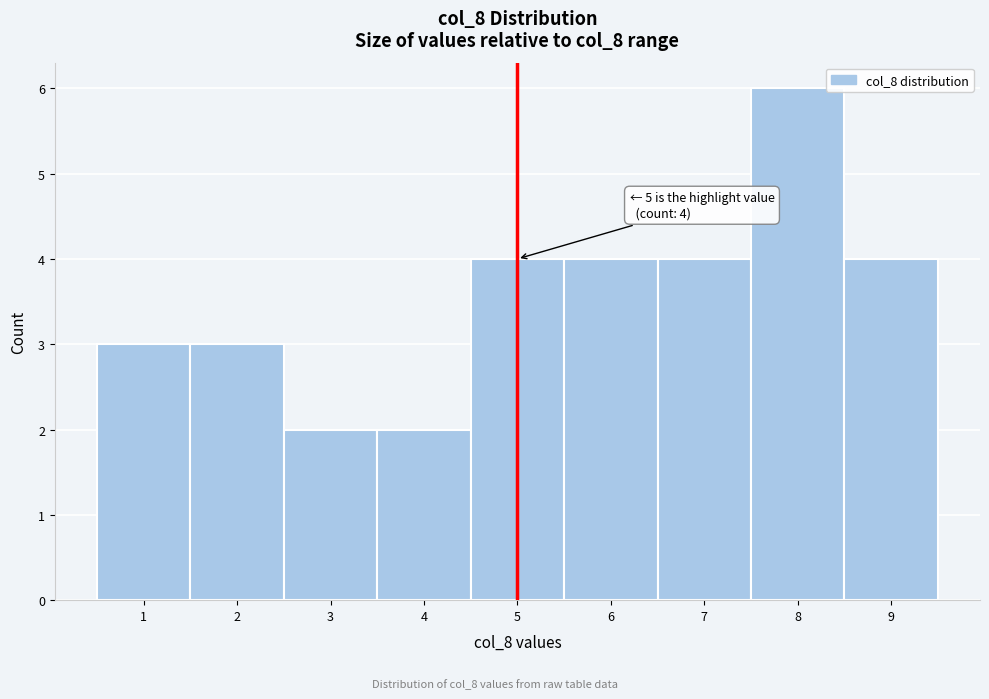

Which range on the x-axis has the tallest bar?

7.5 to 8.5